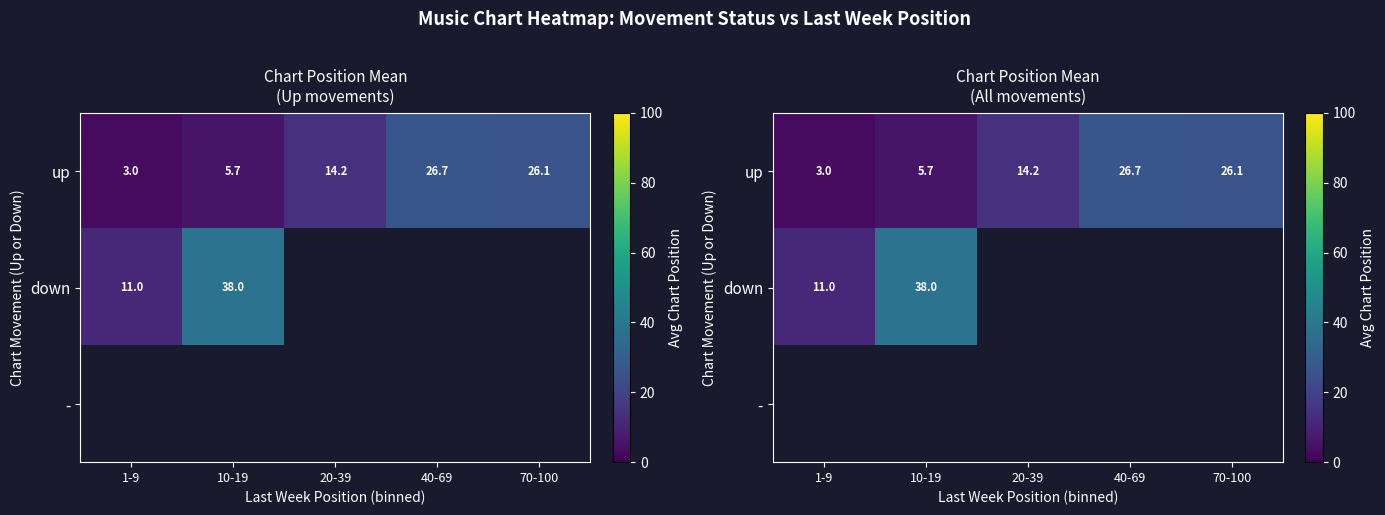

Which series changed the most between 10-19 and 40-69?

up